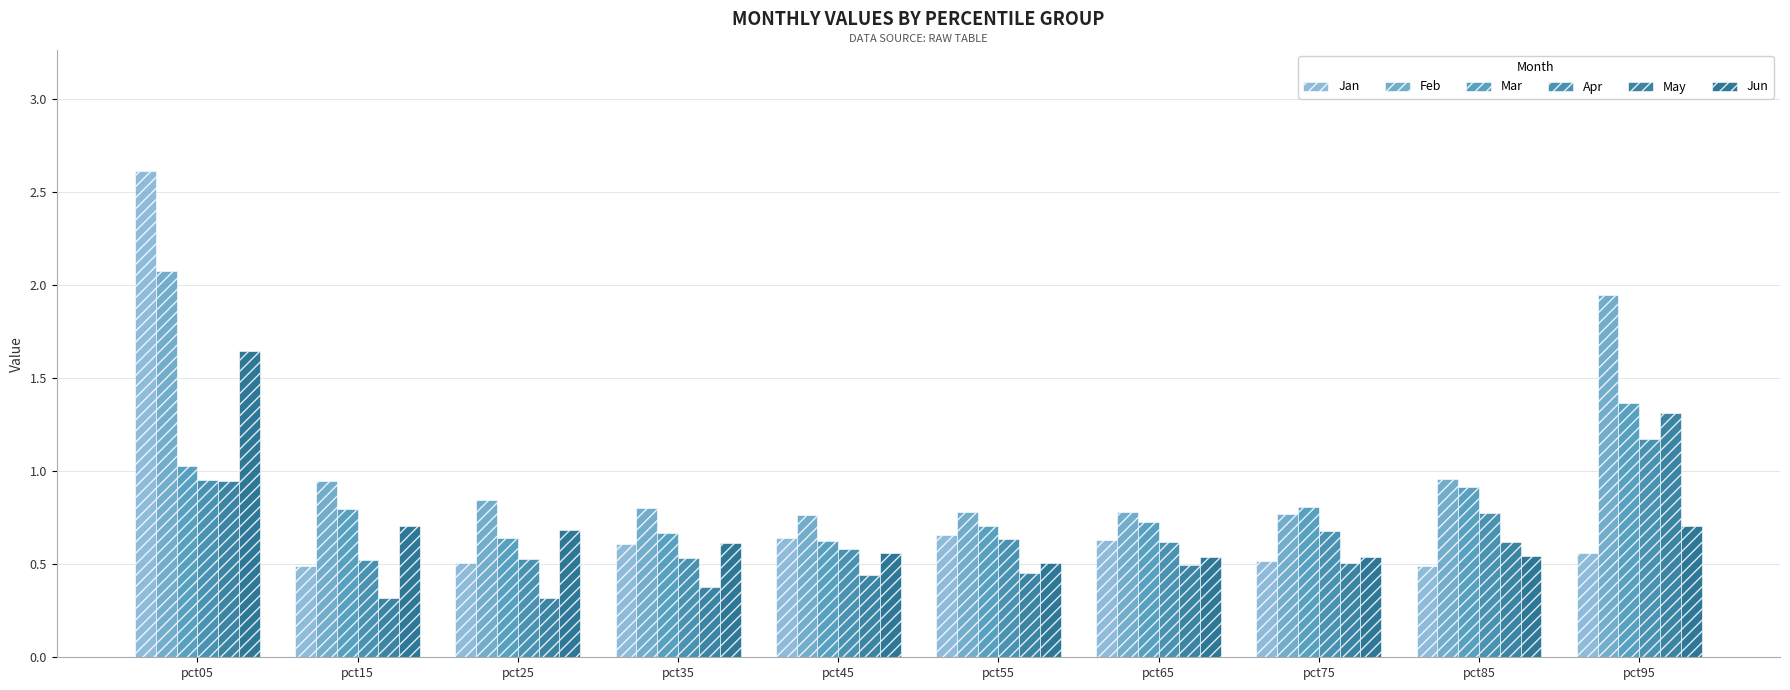

At pct45, list the series in order from largest to smallest.

Feb, Jan, Mar, Apr, Jun, May